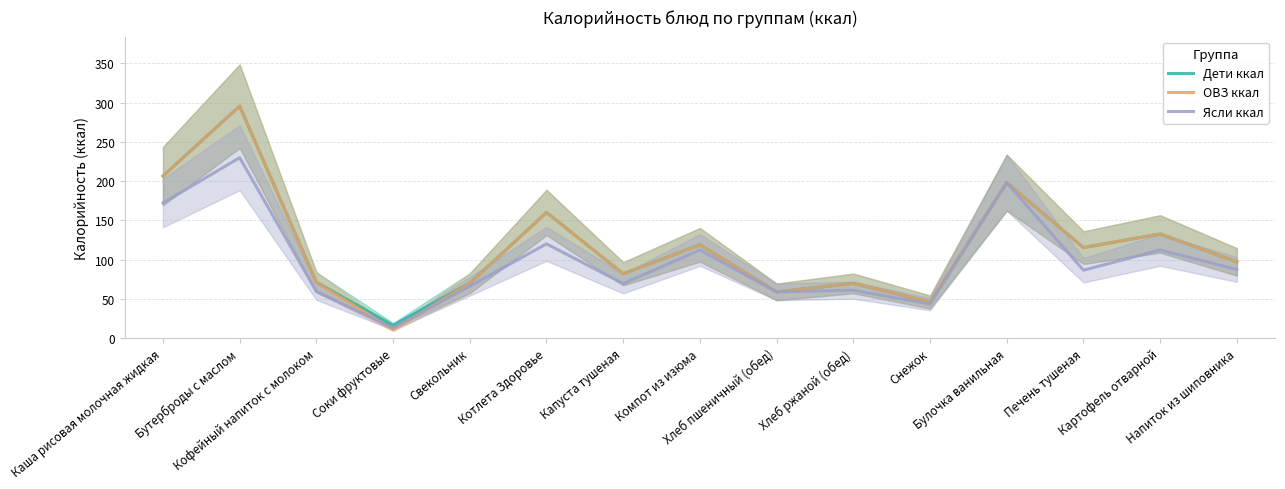

Where is the first local minimum for Ясли ккал?

Соки фруктовые